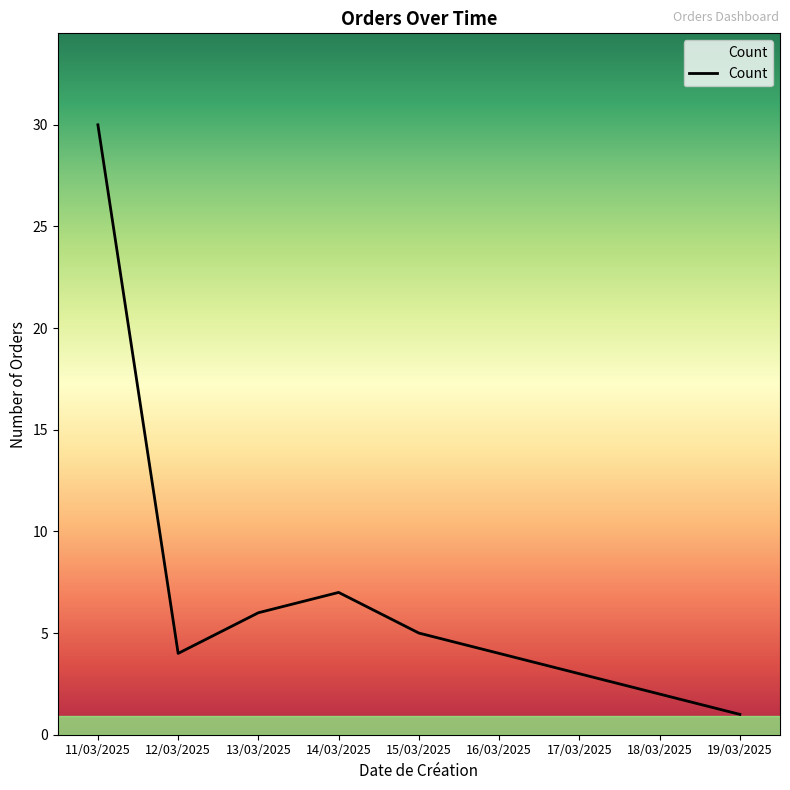

Is it true that the value at 12/03/2025 is 4?

True